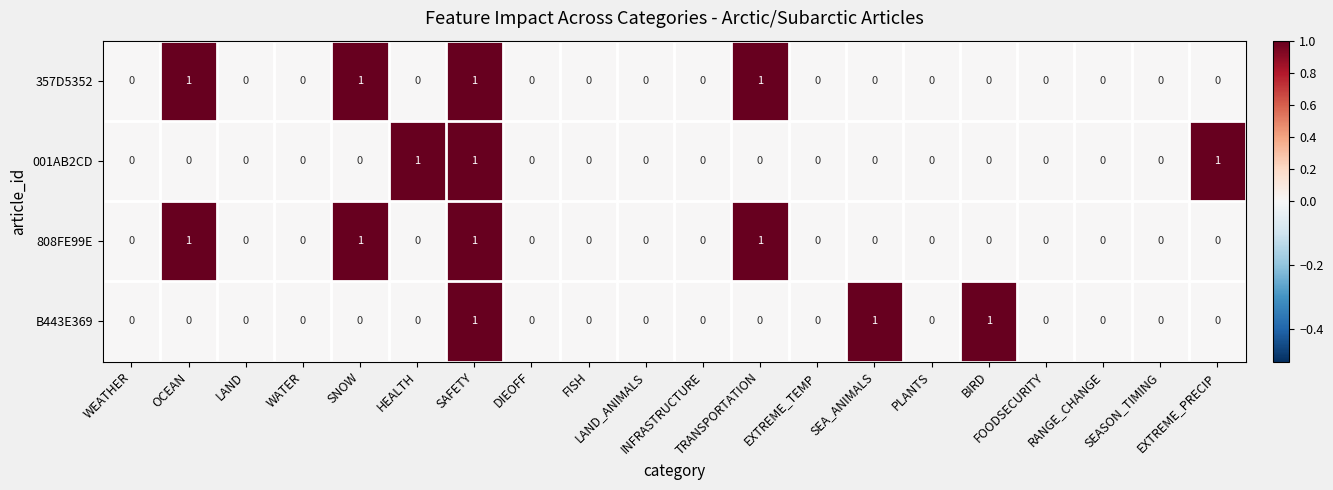

How many values in B443E369 are above zero?

3